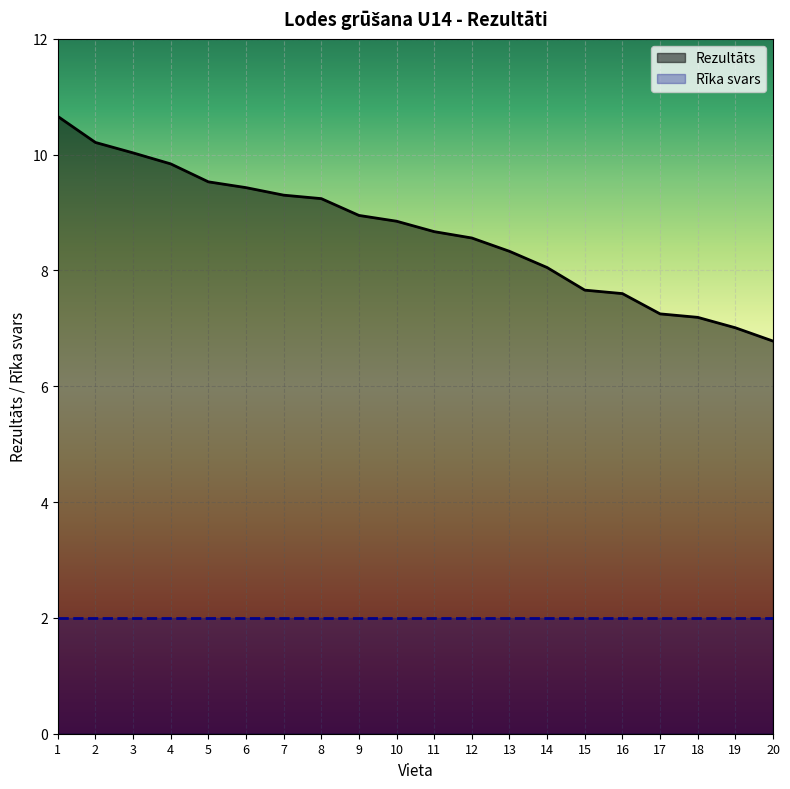

Count the number of data series in this chart.

2